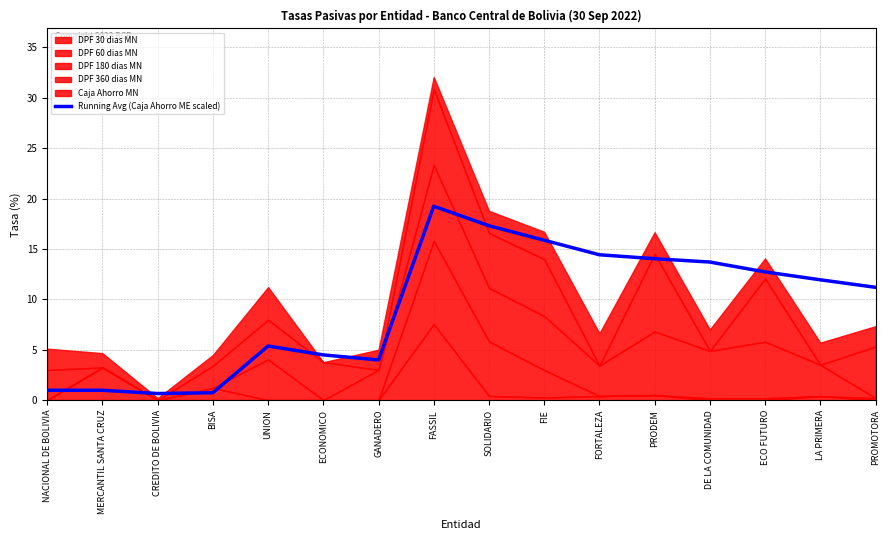

At which category does the chart reach its peak across all series?

FASSIL